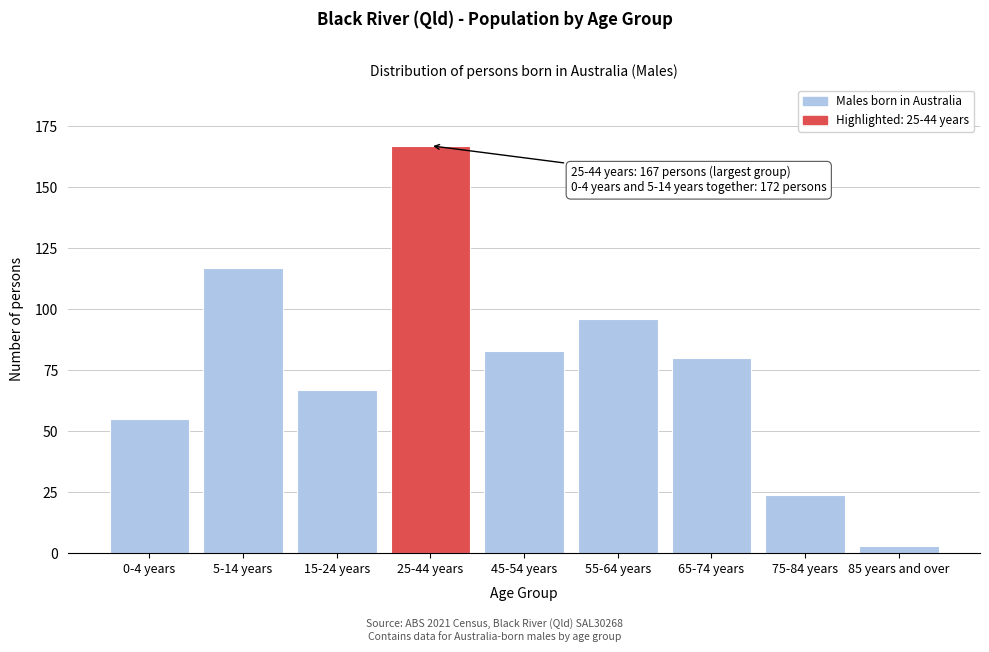

Reading left to right, what are all the values shown in this chart?

55	117	67	167	83	96	80	24	3